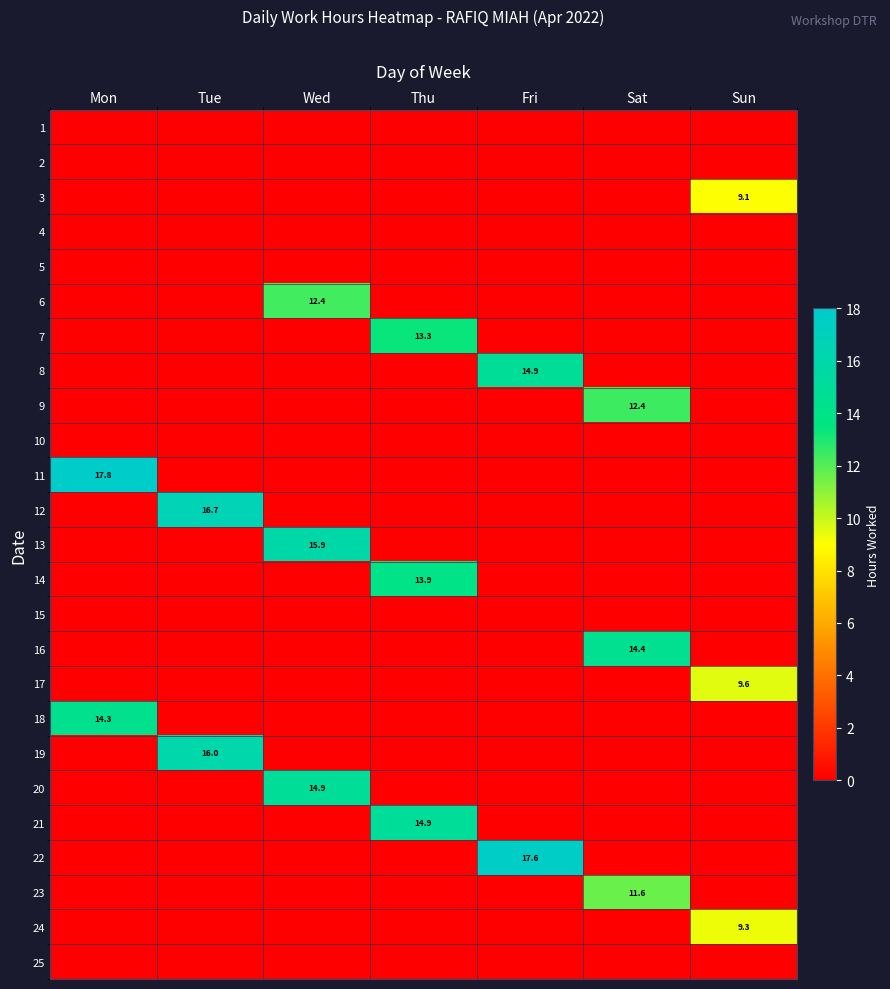

At which category does the chart reach its minimum across all series?

Mon